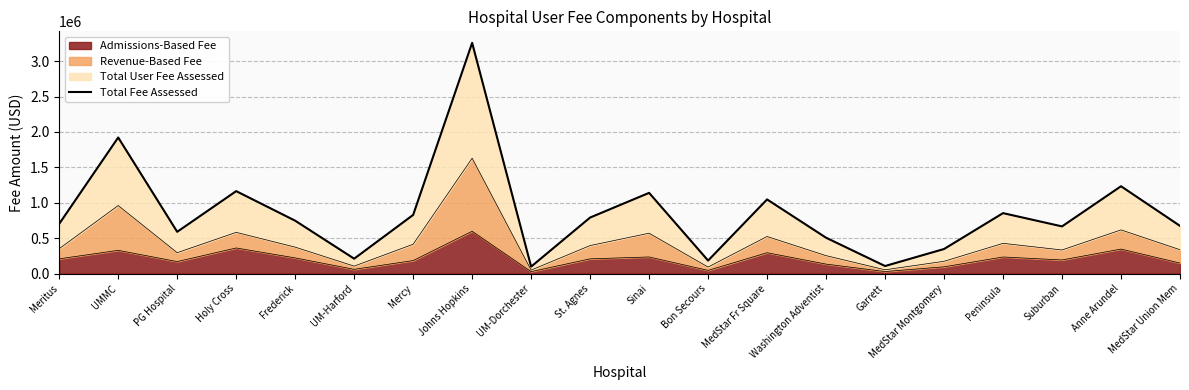

What position from the right is MedStar Fr Square?

8